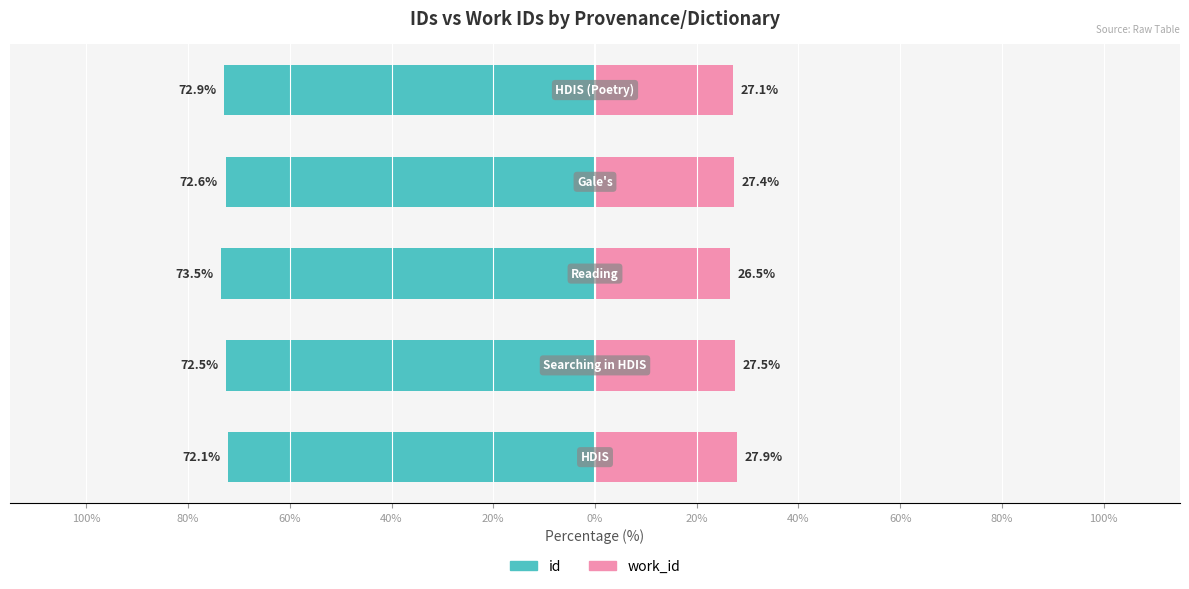

Reading left to right, list all the values displayed in this chart.

id: -72.1	-72.5	-73.5	-72.6	-72.9
work_id: 27.9	27.5	26.5	27.4	27.1